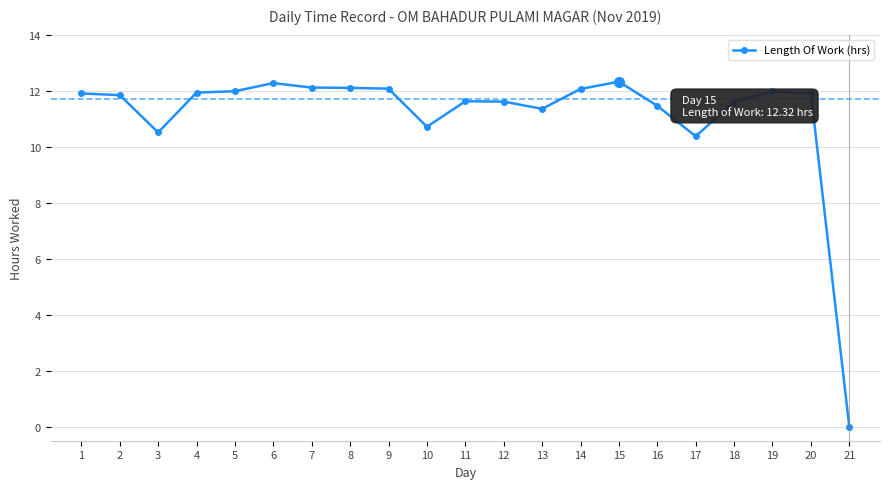

The chart shows a value of 12.1 at 7. True or false?

True